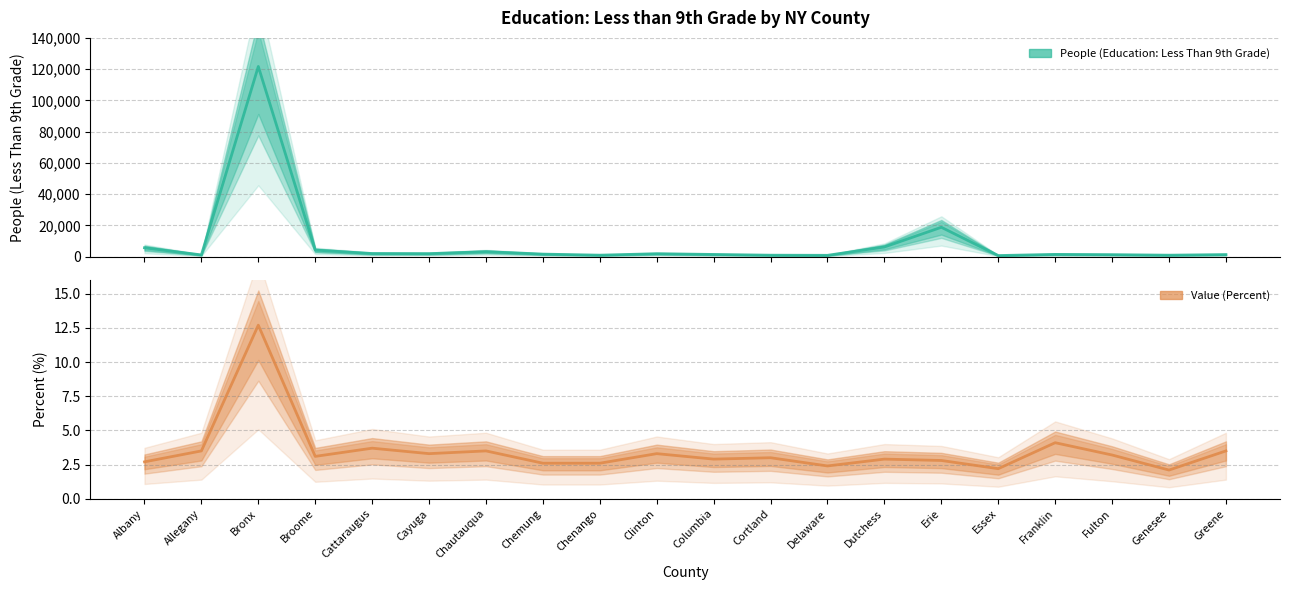

List the series in order of their peak value, lowest first.

Value (Percent), People (Education: Less Than 9th Grade)